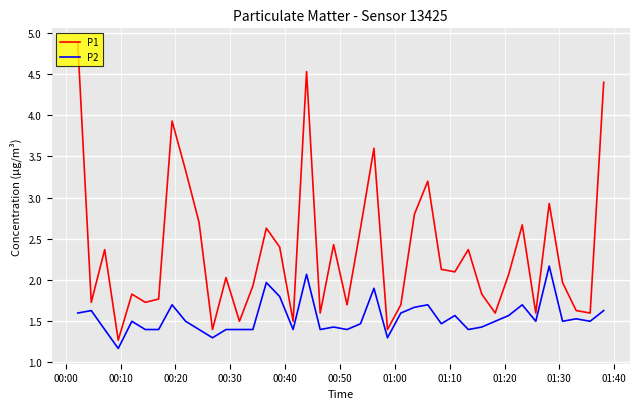

What is the minimum value shown in the chart?

1.2